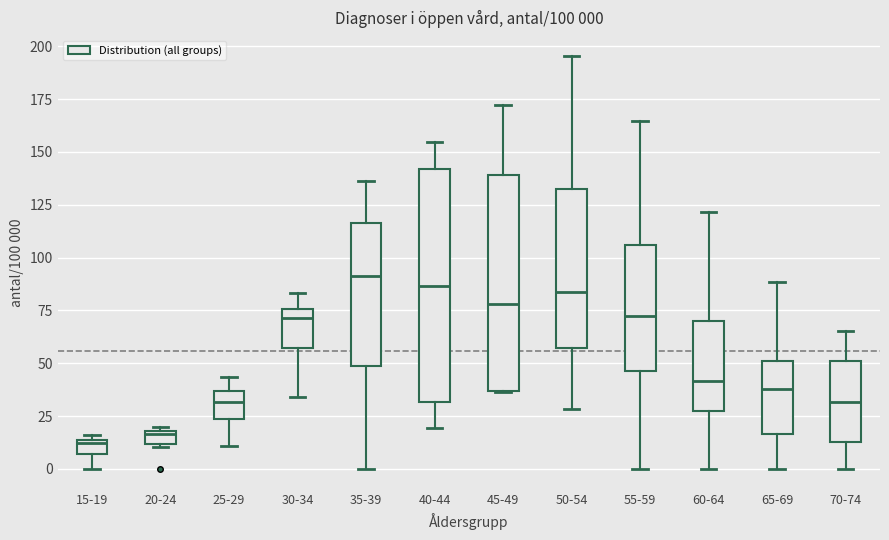

Which box is the tallest, from its lower edge to its upper edge?

40-44